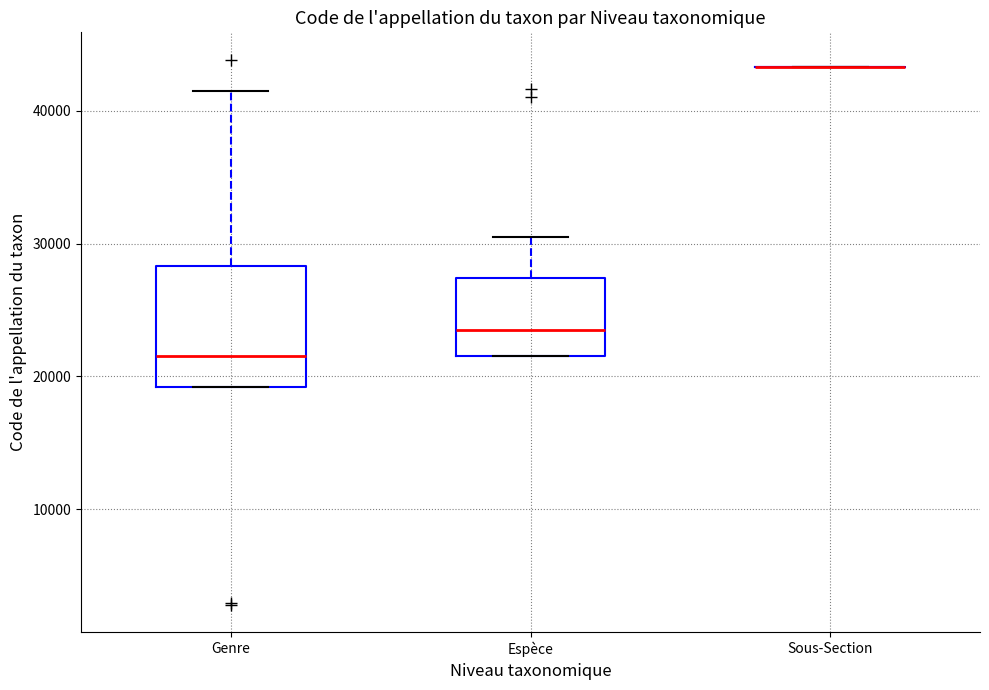

Reading left to right, read every box against the y-axis: the position of its median line, the range the box covers, and the ends of its whiskers. The values are not printed on the chart, so give them approximately, as read against the axis.

Genre: median 22000, box 19000 to 28000, whiskers 19000 to 42000
Espèce: median 24000, box 22000 to 27000, whiskers 22000 to 31000
Sous-Section: box collapsed to a line at 43000, whiskers 43000 to 43000